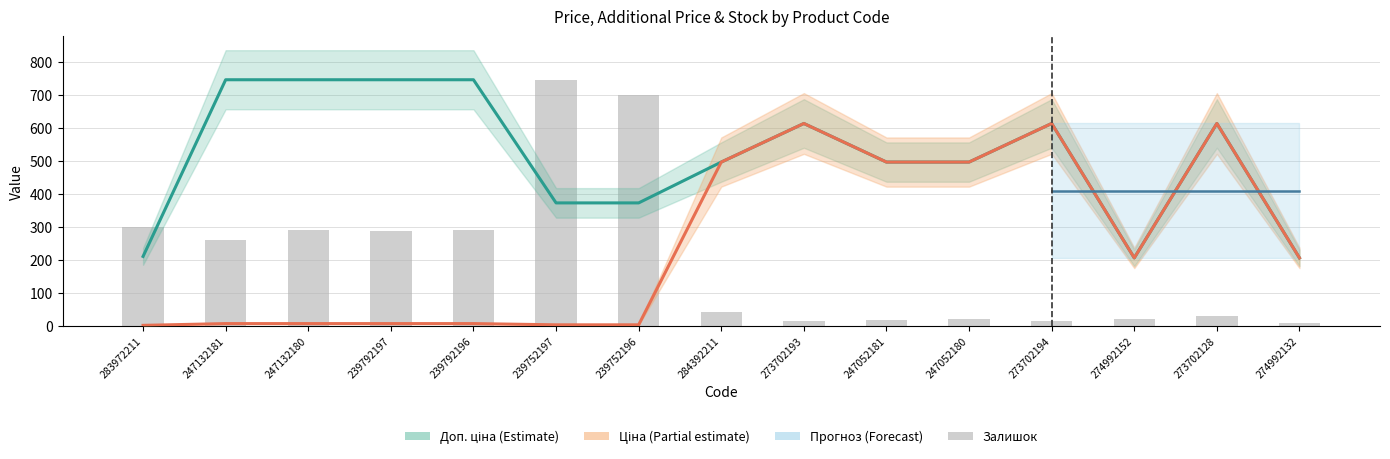

What is the highest value of the Залишок series?

745.0